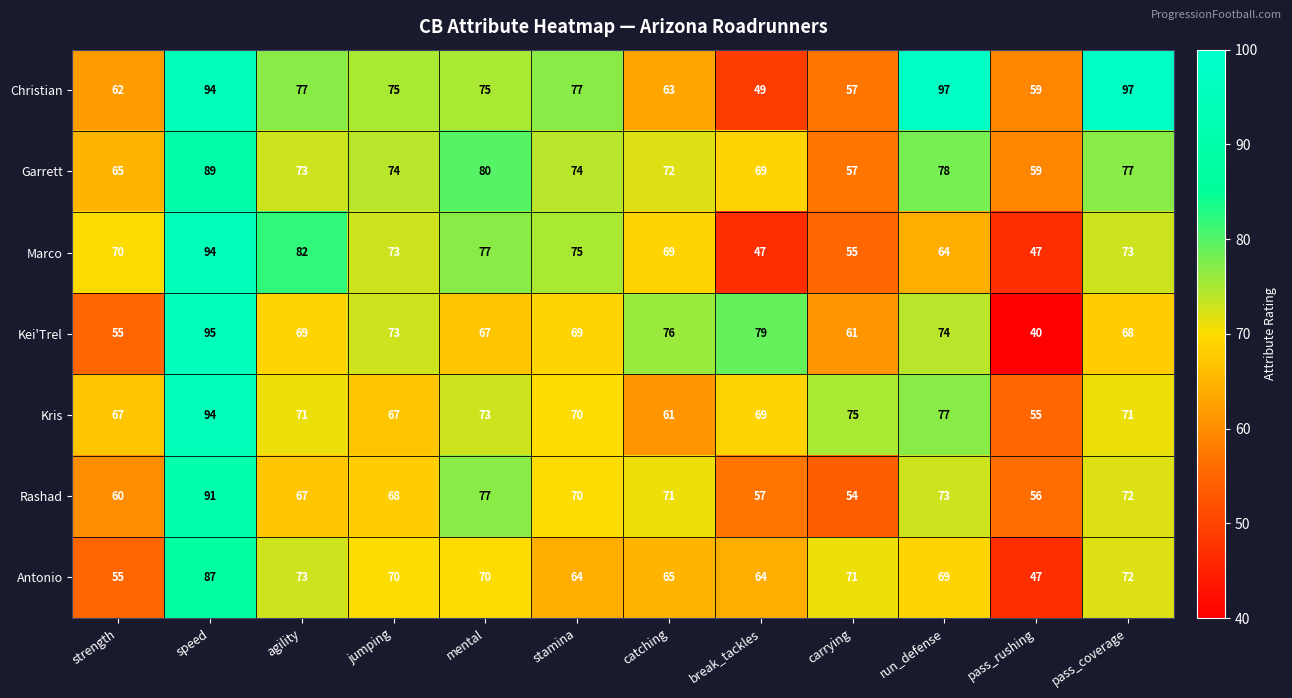

What value does the Marco series have at break_tackles?

47